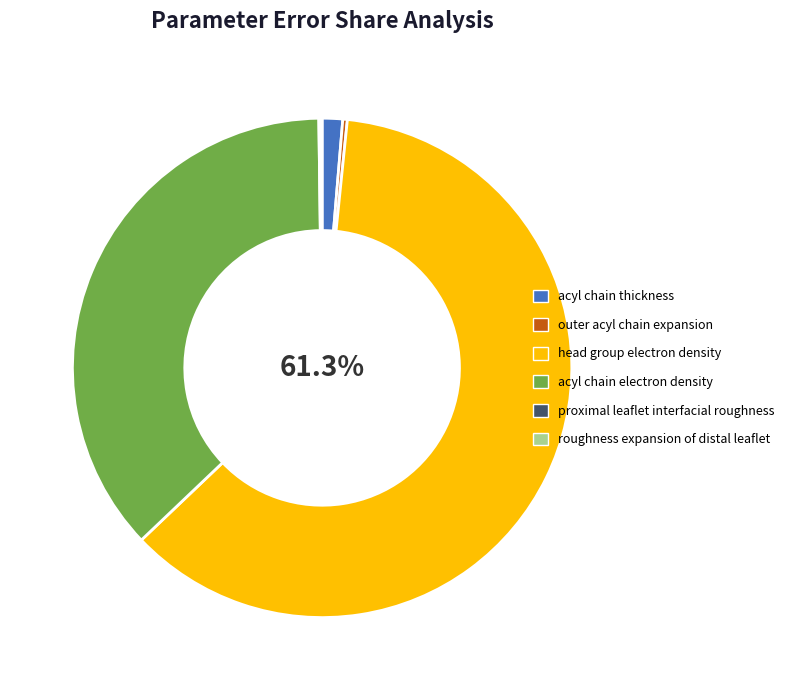

Between acyl chain electron density and head group electron density, which is larger?

head group electron density